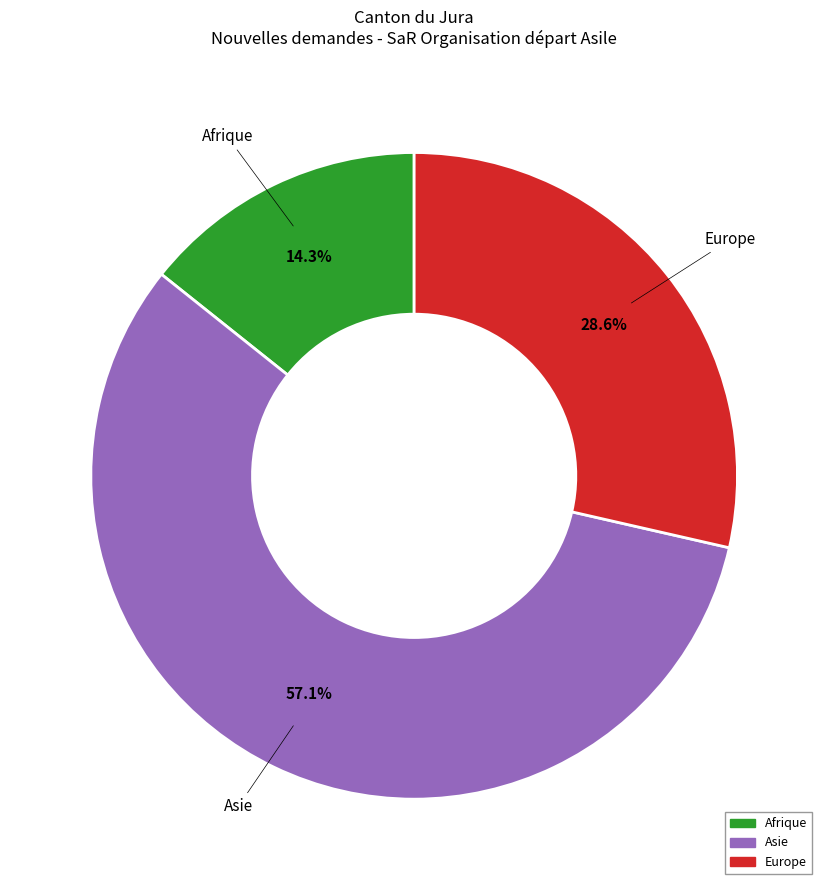

Count the number of slices in the pie.

3